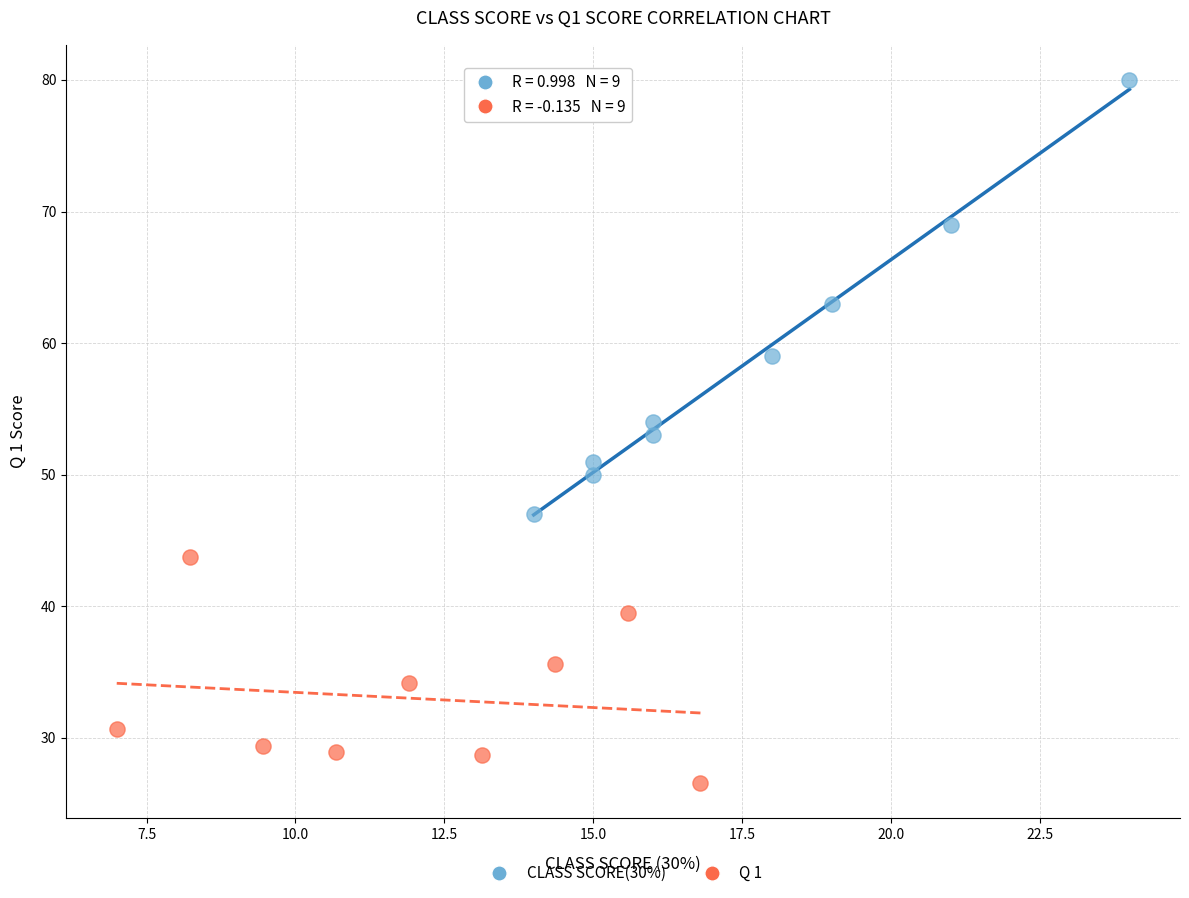

Which series has the widest spread of Y values?

CLASS SCORE(30%)